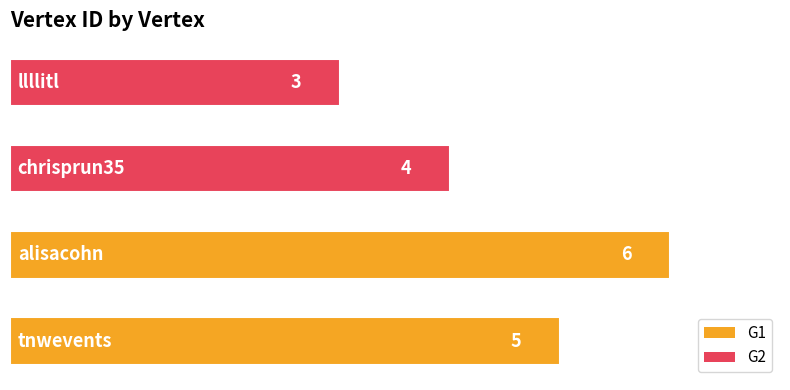

How many categories are shown in the chart?

4